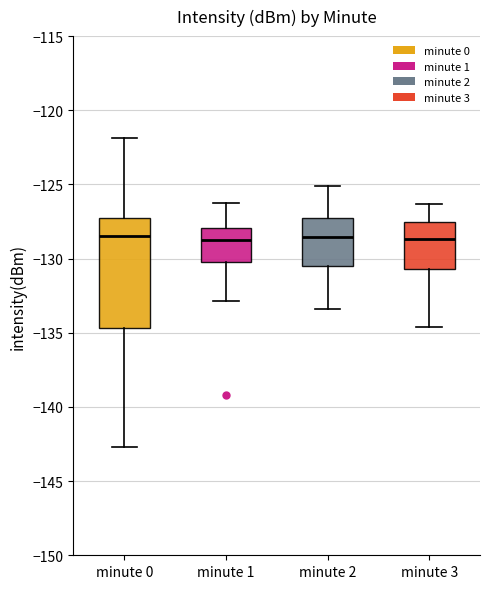

Reading left to right, read every box against the y-axis: the position of its median line, the range the box covers, and the ends of its whiskers. The values are not printed on the chart, so give them approximately, as read against the axis.

minute 0: median -128.5, box -134.5 to -127.0, whiskers -142.5 to -122.0
minute 1: median -128.5, box -130.0 to -128.0, whiskers -133.0 to -126.0
minute 2: median -128.5, box -130.5 to -127.0, whiskers -133.5 to -125.0
minute 3: median -128.5, box -130.5 to -127.5, whiskers -134.5 to -126.5